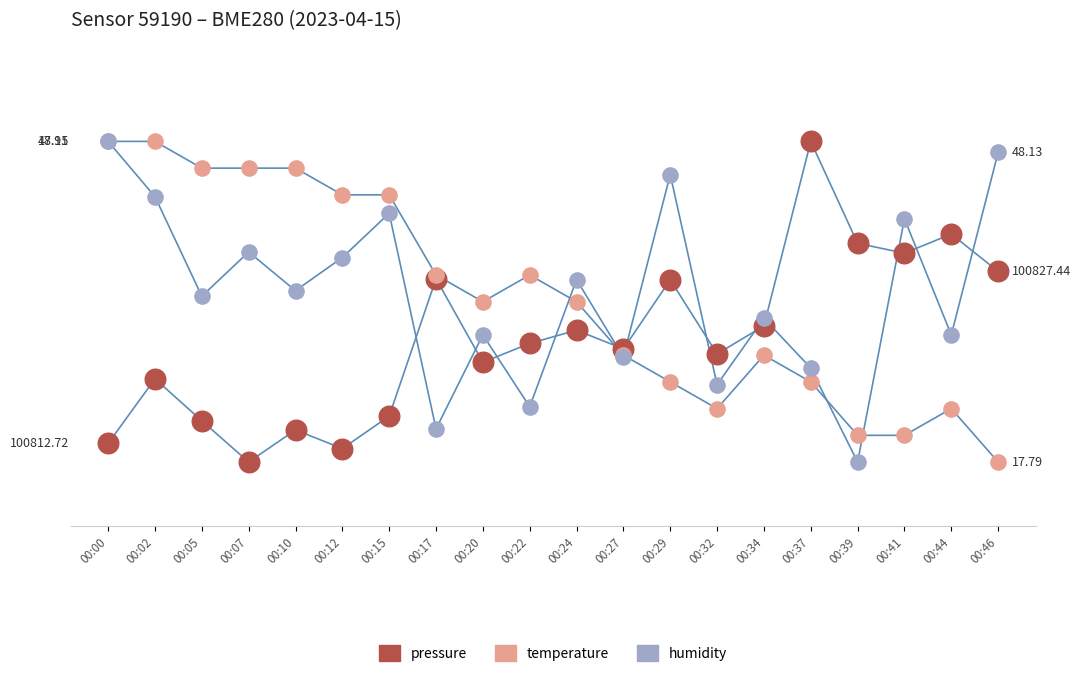

Which series reaches the minimum Y coordinate?

pressure